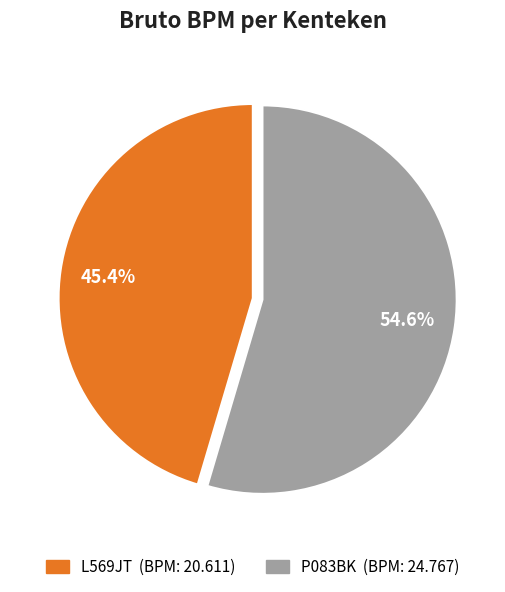

Which category has the smallest portion of the pie?

L569JT